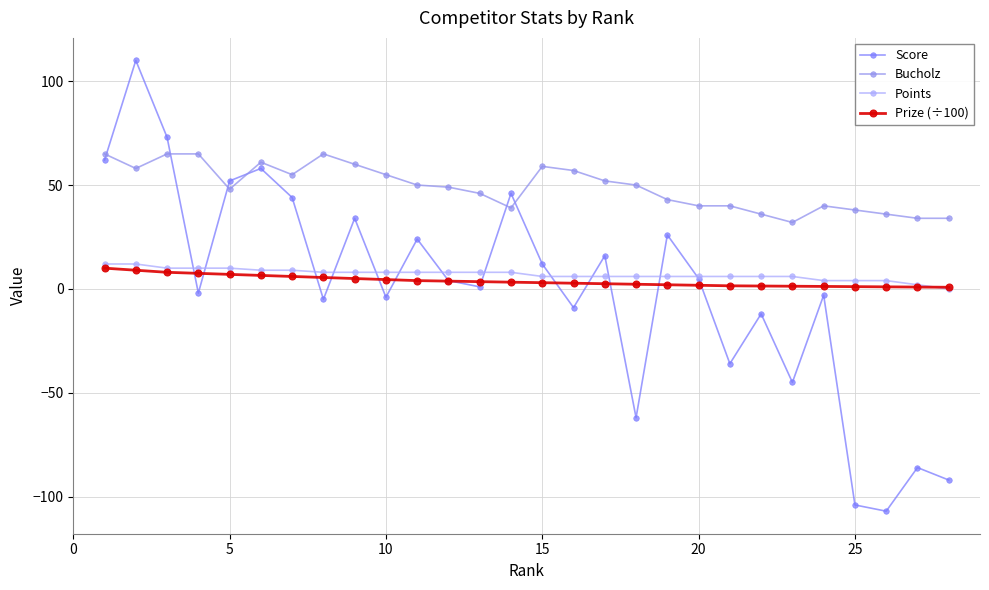

Reading left to right, transcribe all the data shown in this chart.

Score: 62.0	110.0	73.0	-2.0	52.0	58.0	44.0	-5.0	34.0	-4.0	24.0	4.0	1.0	46.0	12.0	-9.0	16.0	-62.0	26.0	5.0	-36.0	-12.0	-45.0	-3.0	-104.0	-107.0	-86.0	-92.0
Bucholz: 65.0	58.0	65.0	65.0	48.0	61.0	55.0	65.0	60.0	55.0	50.0	49.0	46.0	39.0	59.0	57.0	52.0	50.0	43.0	40.0	40.0	36.0	32.0	40.0	38.0	36.0	34.0	34.0
Points: 12.0	12.0	10.0	10.0	10.0	9.0	9.0	8.0	8.0	8.0	8.0	8.0	8.0	8.0	6.0	6.0	6.0	6.0	6.0	6.0	6.0	6.0	6.0	4.0	4.0	4.0	2.0	0.0
Prize (÷100): 10.0	9.0	8.0	7.5	7.0	6.5	6.0	5.5	5.0	4.5	4.0	3.8	3.5	3.2	3.0	2.8	2.5	2.2	2.0	1.8	1.5	1.4	1.3	1.2	1.1	1.0	0.9	0.8